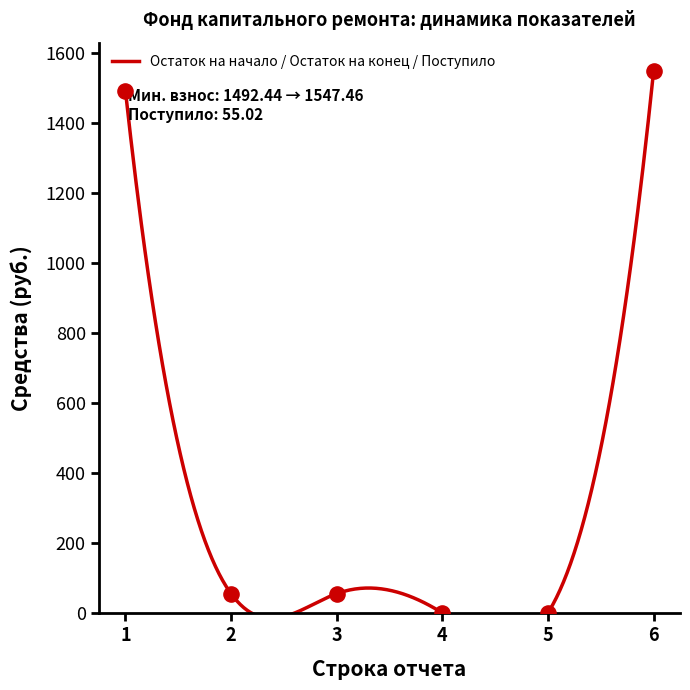

What is the change in value from 5 to 6?

+1547.5